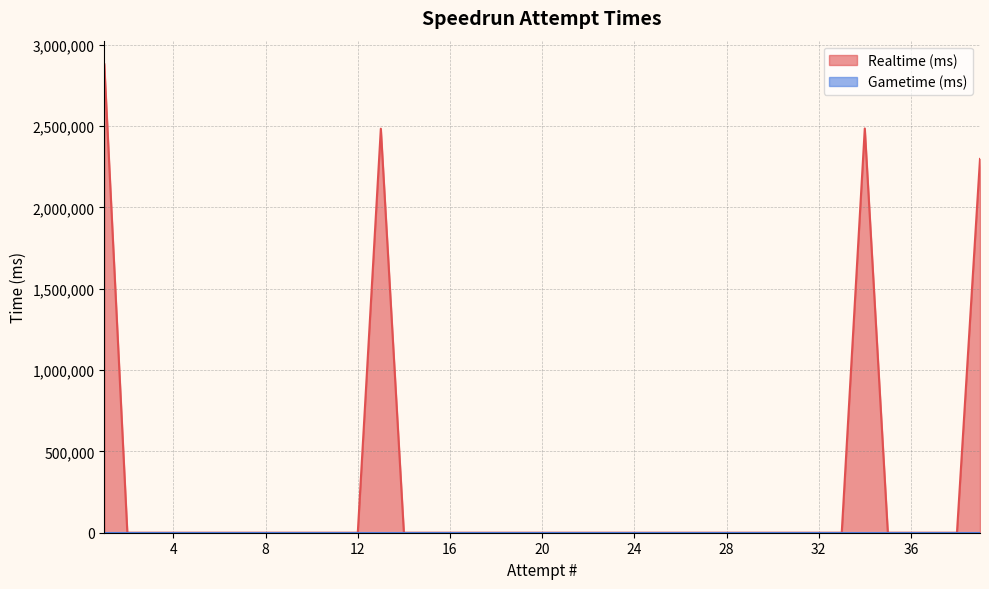

How many interior local peaks (higher than both neighbors) does the data have?

2